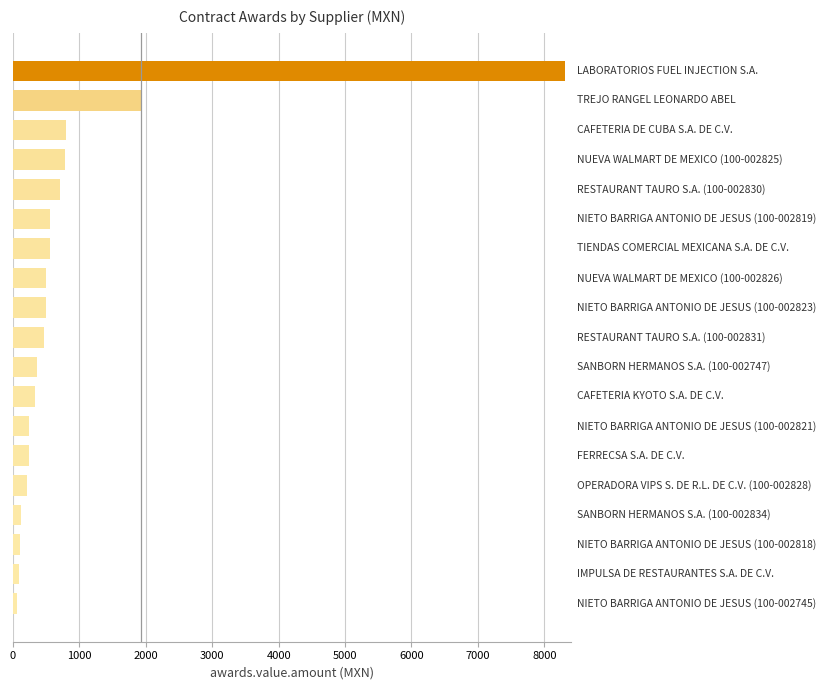

What is the difference between the maximum and minimum values?

8261.1